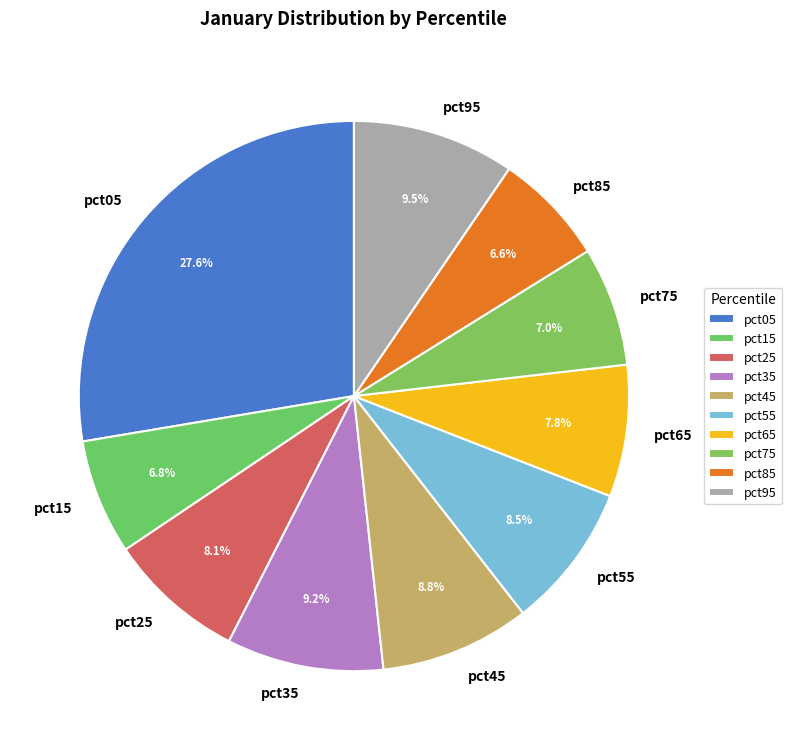

What is the largest slice in the pie chart?

pct05